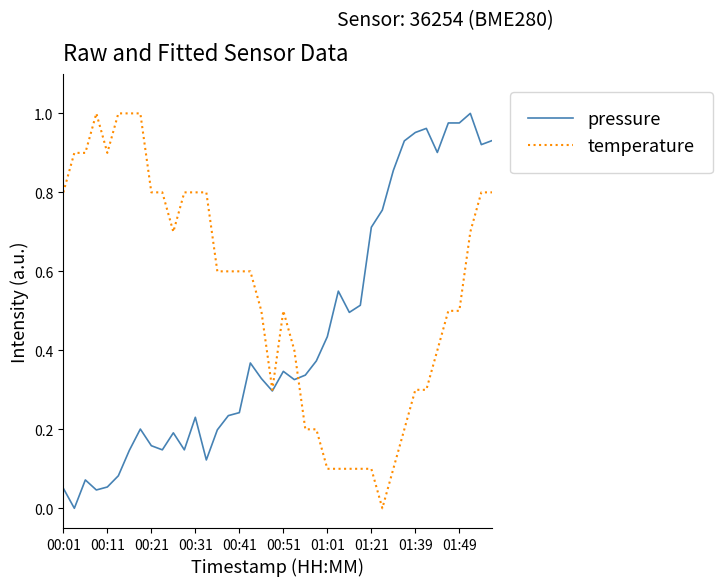

What are all the series names shown in the legend?

pressure, temperature